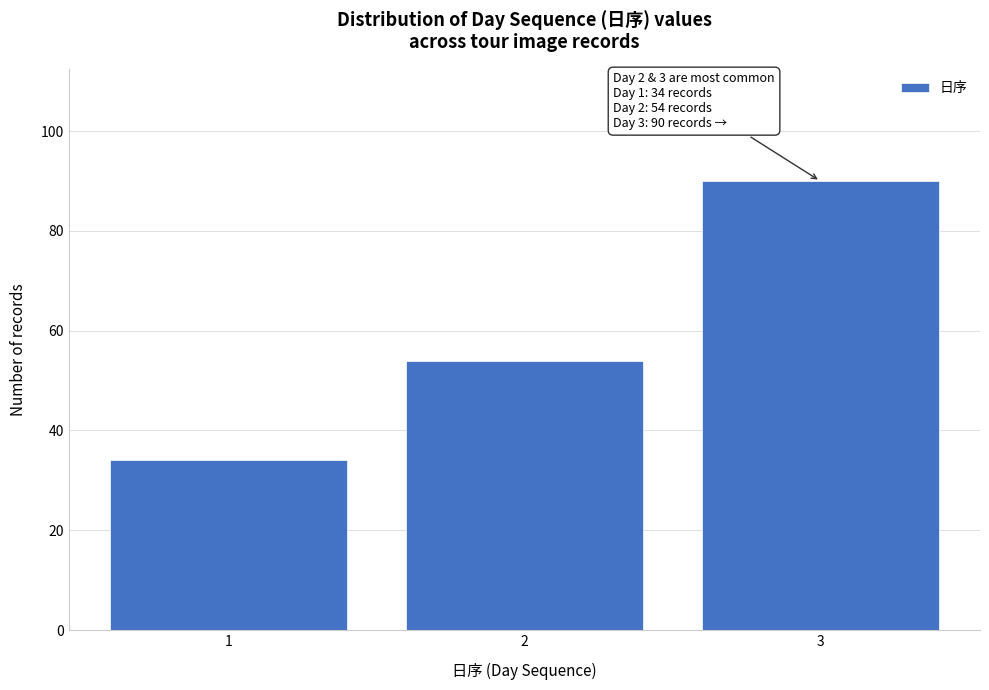

Reading left to right, transcribe all the data shown in this chart.

34	54	90